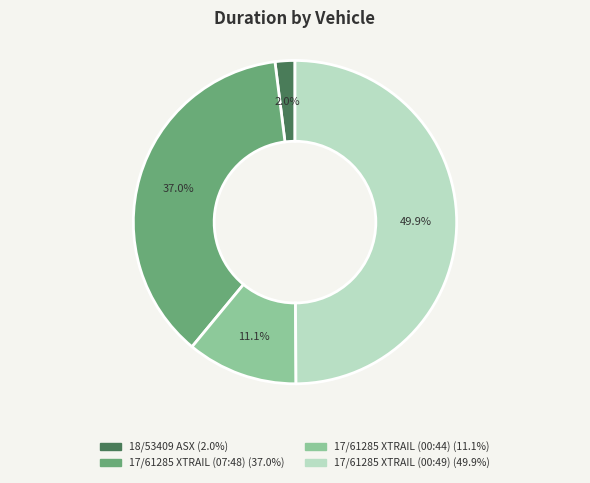

Is 18/53409 ASX the majority of the pie?

No